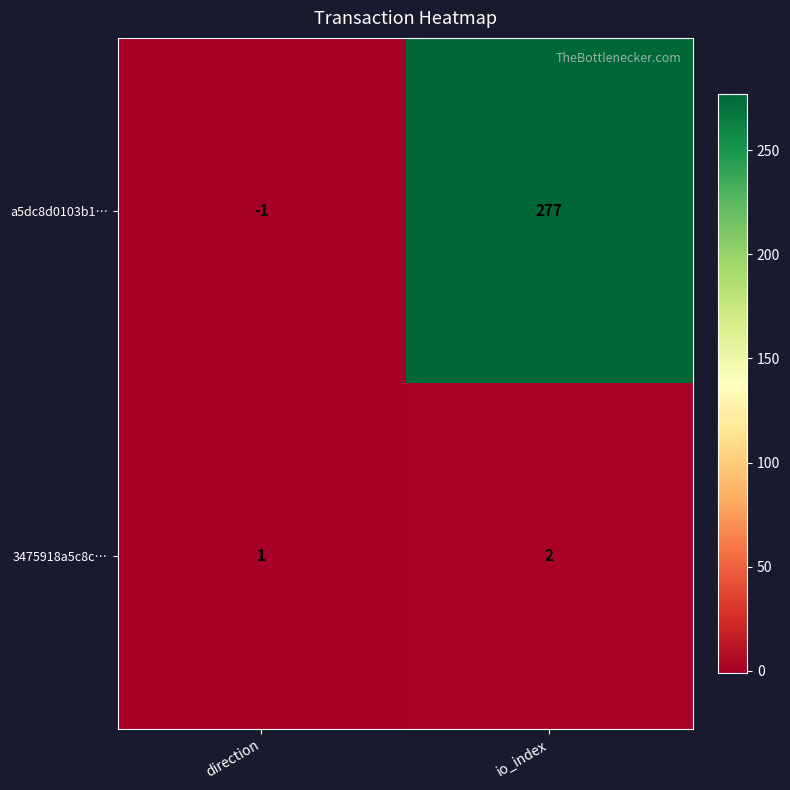

Reading right to left, extract all data points from this chart.

a5dc8d0103b1…: 277	-1
3475918a5c8c…: 2	1